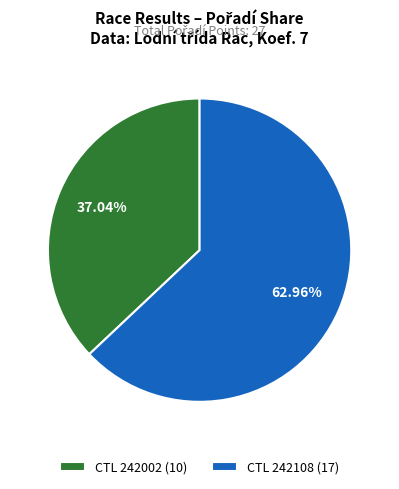

What is the smallest slice in the pie chart?

CTL 242002 (10)